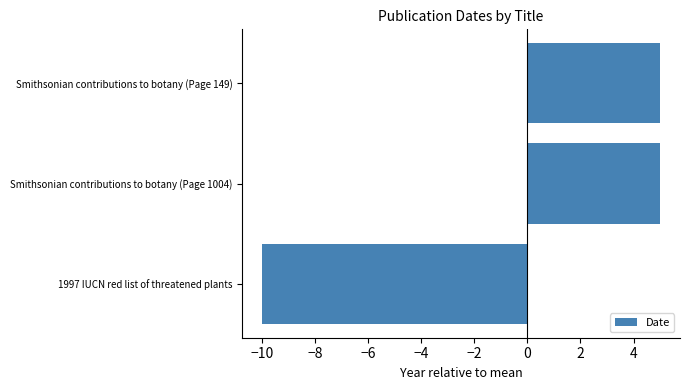

Reading bottom to top, list all the values displayed in this chart.

1997 IUCN red list of threatened plants=-10	Smithsonian contributions to botany (Page 1004)=5	Smithsonian contributions to botany (Page 149)=5